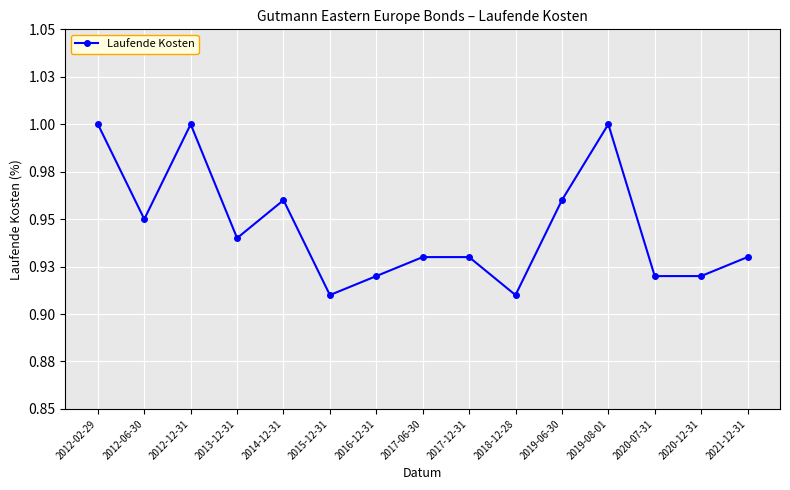

Which label corresponds to the largest value in the chart?

2012-02-29